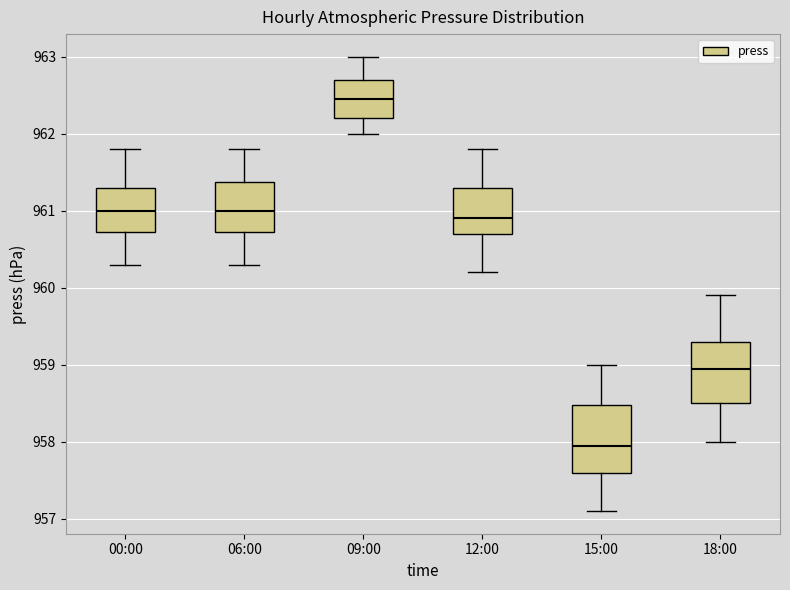

Which box has the lowest median line?

15:00